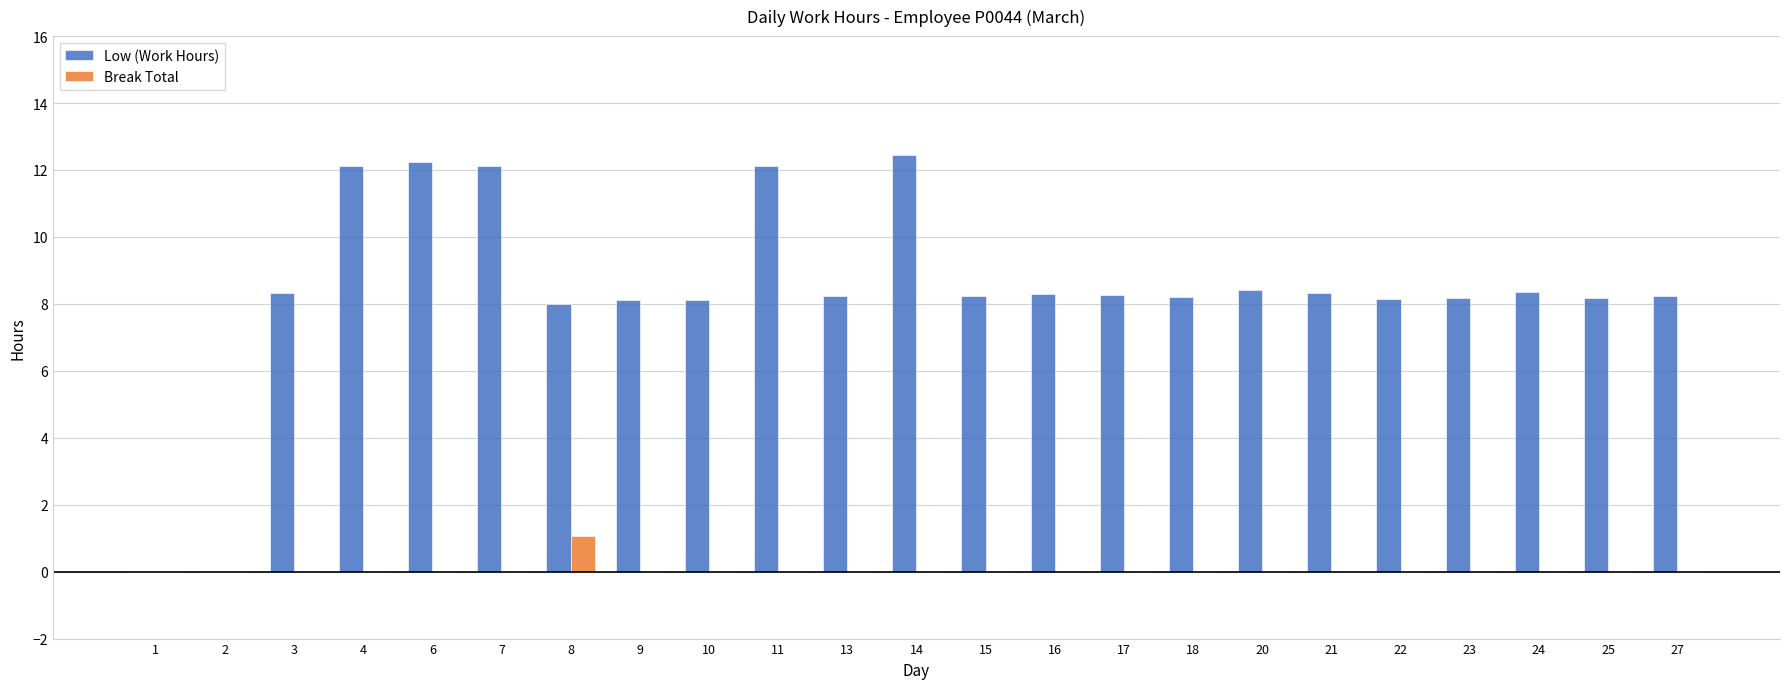

What is the maximum value shown in the chart?

12.5